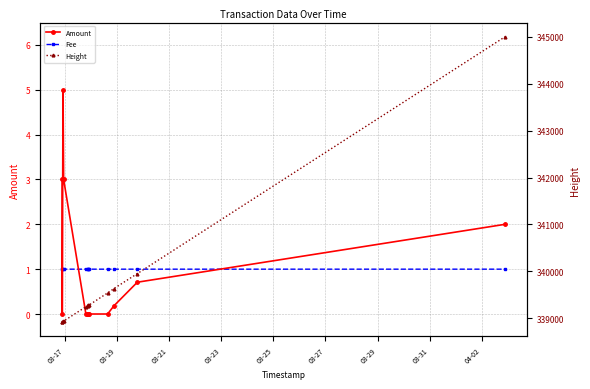

True or false: Fee has a value of 0.4 at 03-27.

False